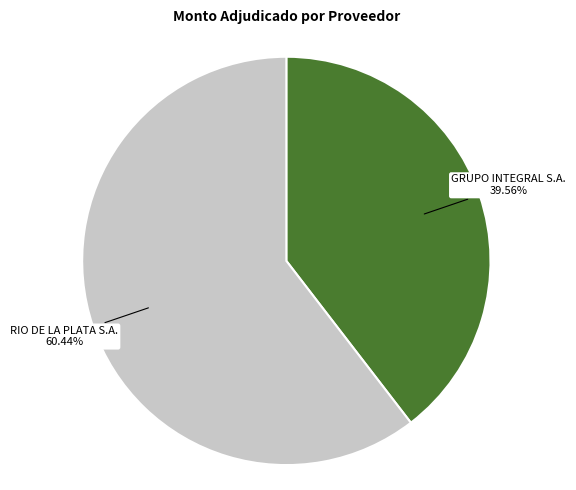

Does any single category account for the majority?

Yes